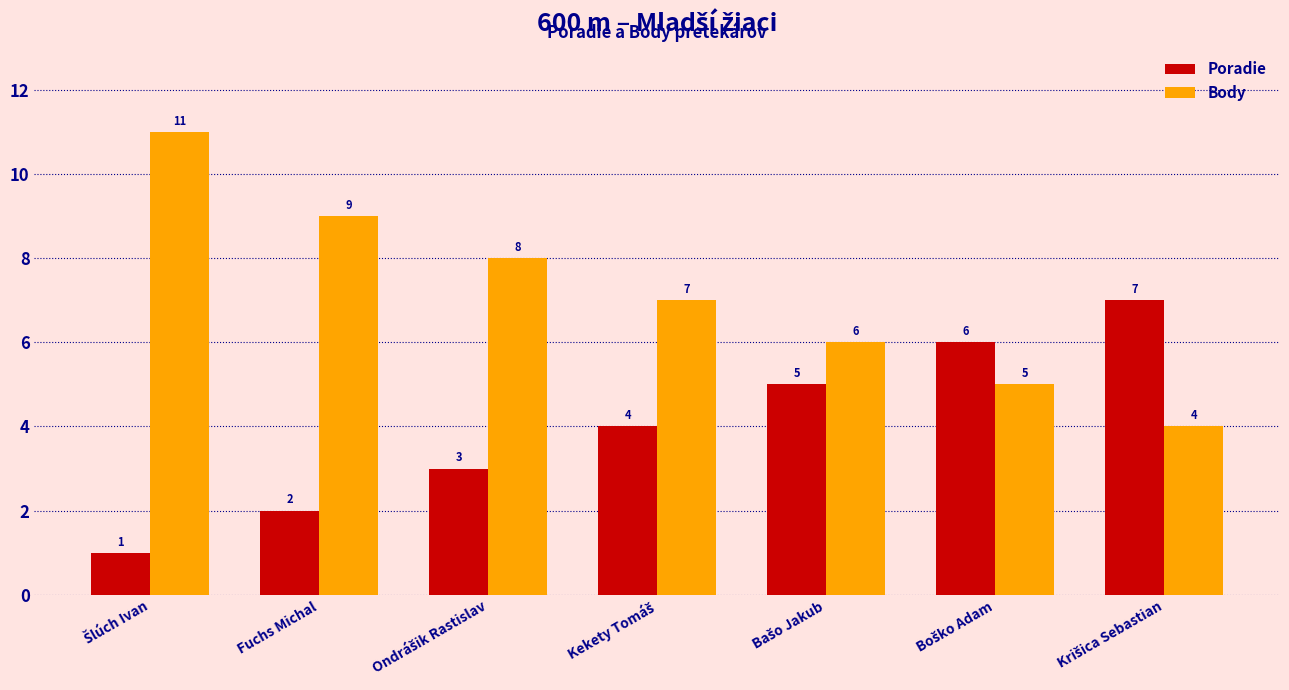

Which series has the largest range (max minus min)?

Body